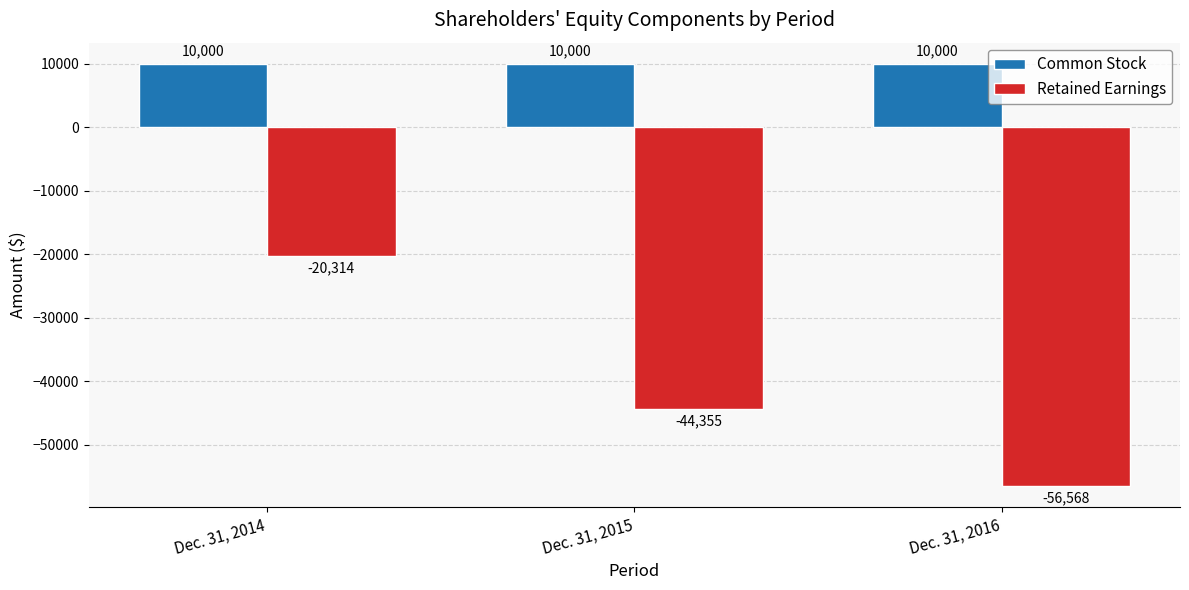

Is the value of Common Stock at Dec. 31, 2014 greater than the value of Retained Earnings at Dec. 31, 2016?

Yes